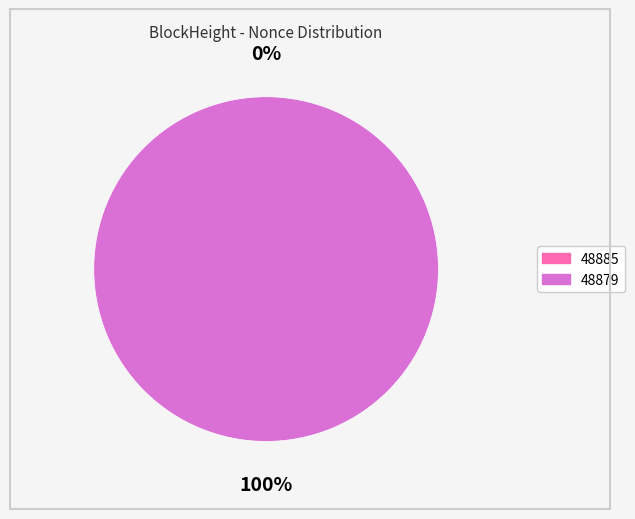

What portion of the pie excludes 48885?

100.0%